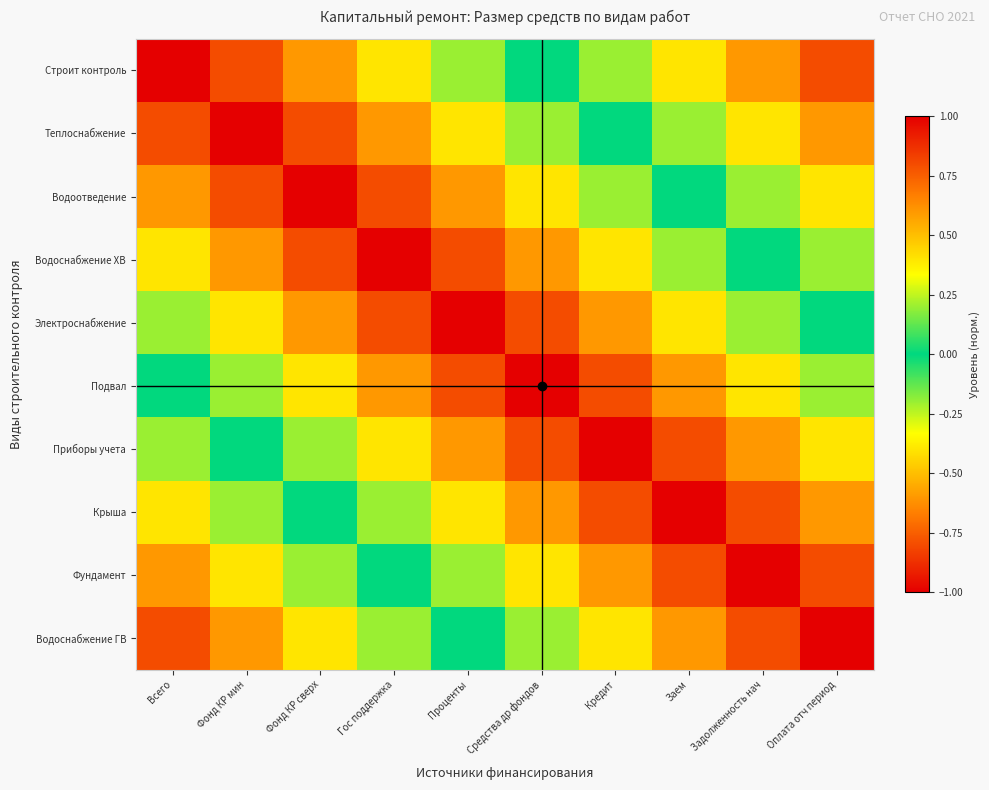

List the series in order of their peak value, highest first.

Строит контроль, Теплоснабжение, Водоотведение, Водоснабжение ХВ, Электроснабжение, Подвал, Приборы учета, Крыша, Фундамент, Водоснабжение ГВ